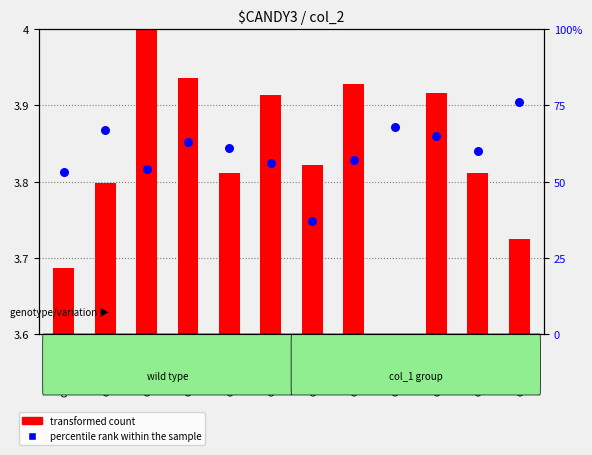

Which series contains the highest Y value?

percentile rank within the sample